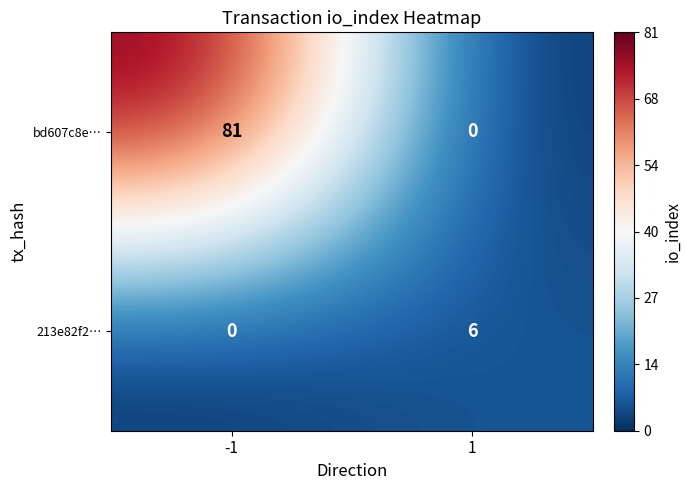

The value of bd607c8e… at -1 is 107. True or false?

False